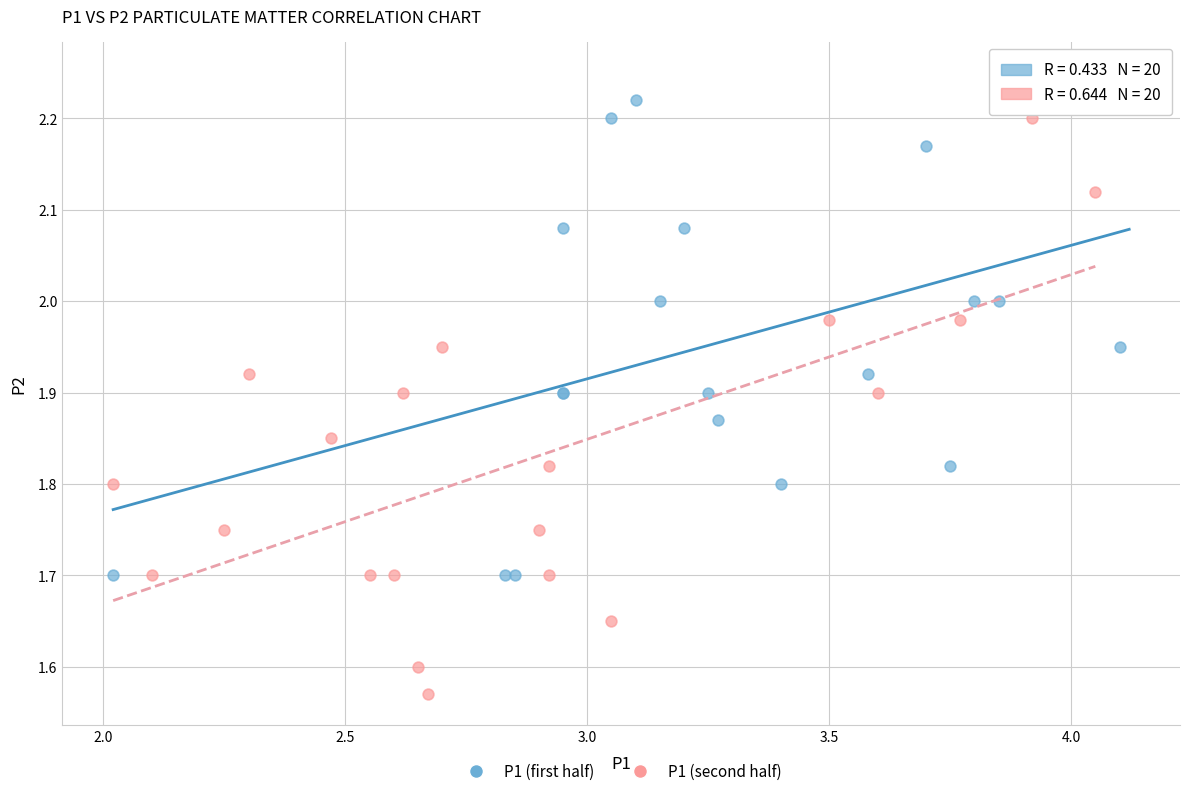

What are all the series names shown in the legend?

P1 (first half), P1 (second half)